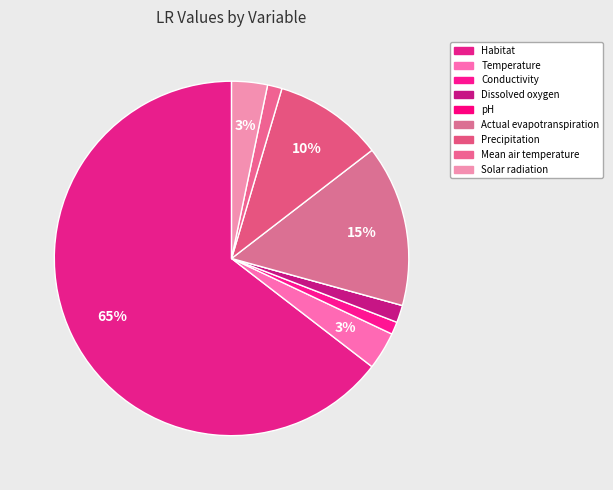

Which has a higher value, Solar radiation or Conductivity?

Solar radiation